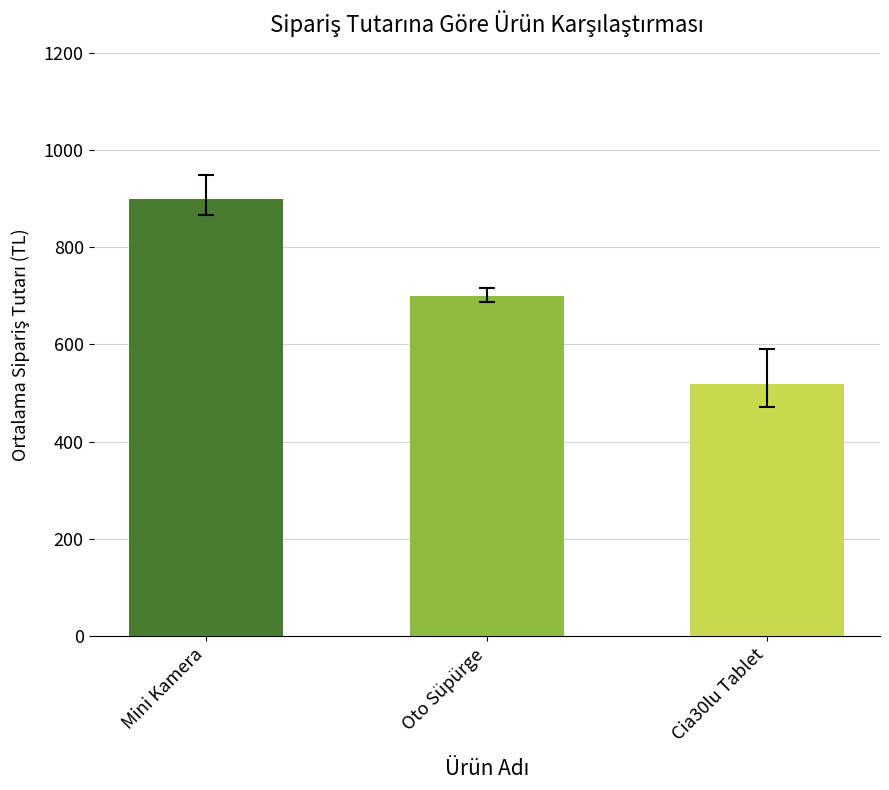

The Oto Süpürge series shows 699 at Oto Süpürge. True or false?

True